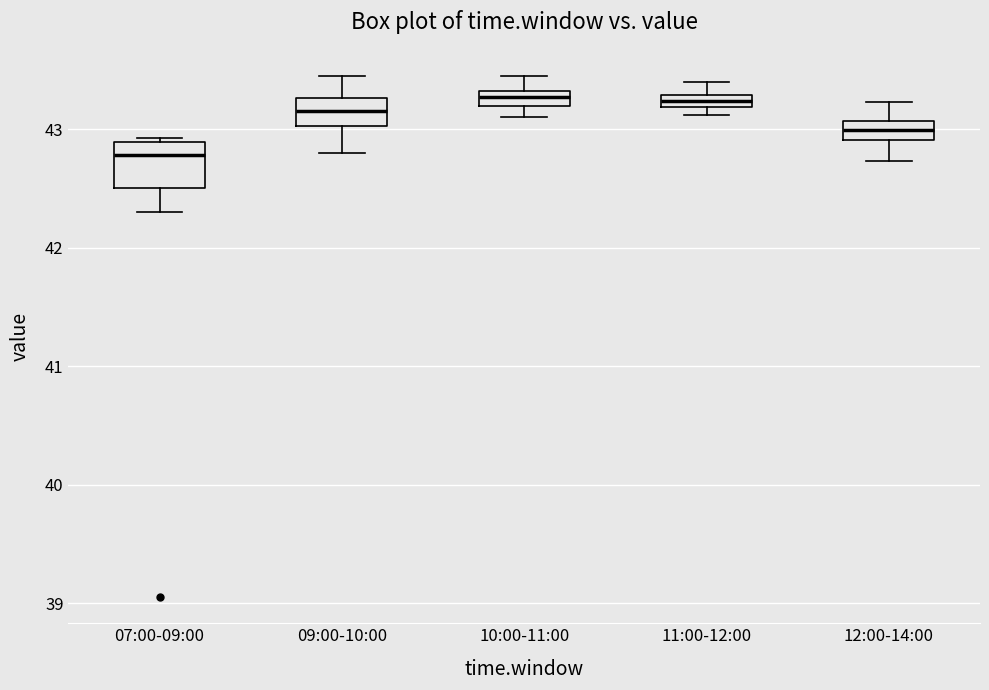

Where is the lower edge of the box for 11:00-12:00 on the y-axis? The values are not printed on the chart, so give them approximately, as read against the axis.

43.2